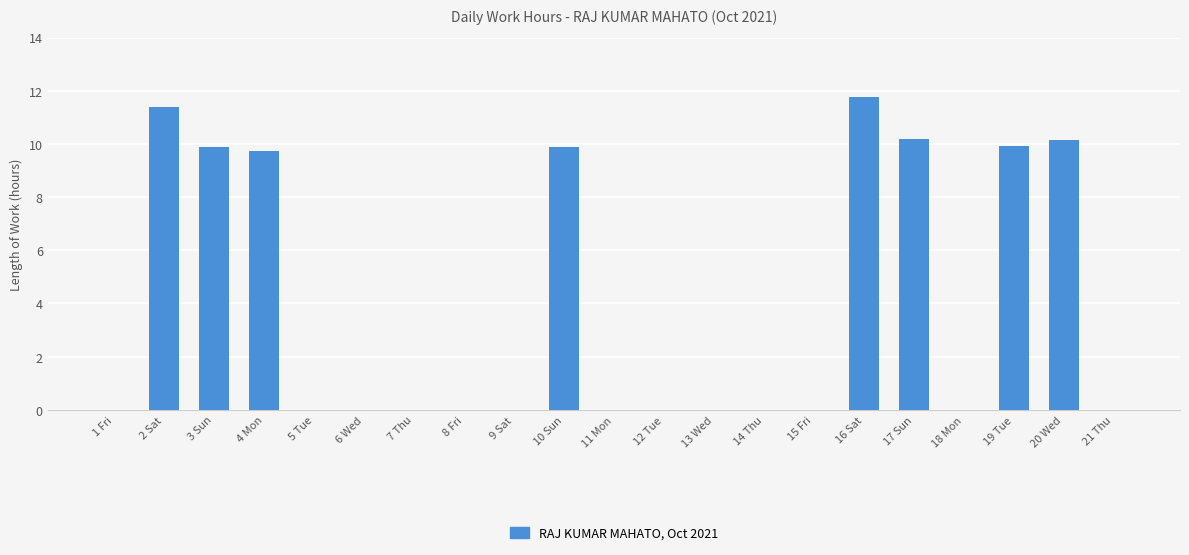

What is the change in value from 9 Sat to 17 Sun?

+10.2